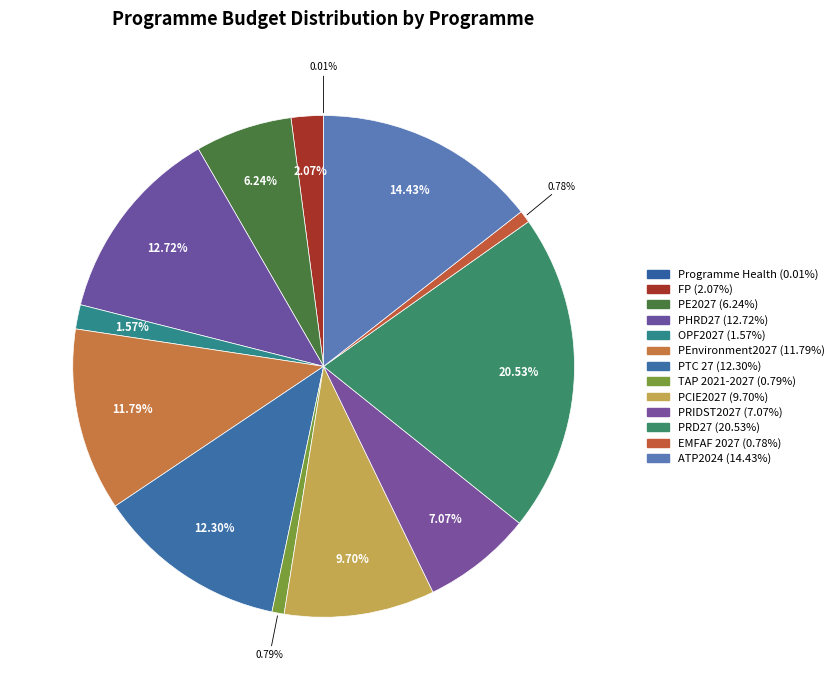

Which category has the smallest portion of the pie?

Programme Health